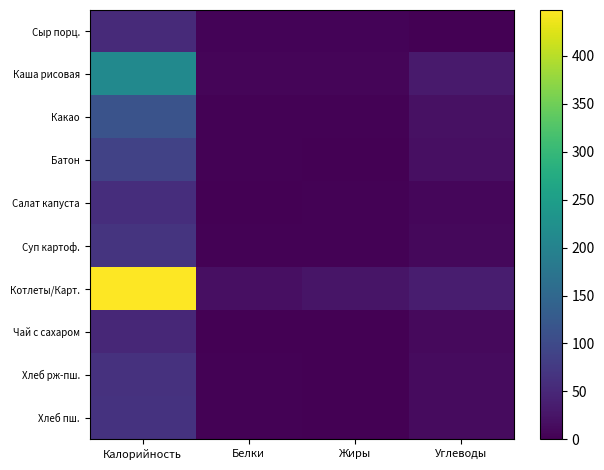

What is the spread (max minus min) of values at Калорийность?

399.0